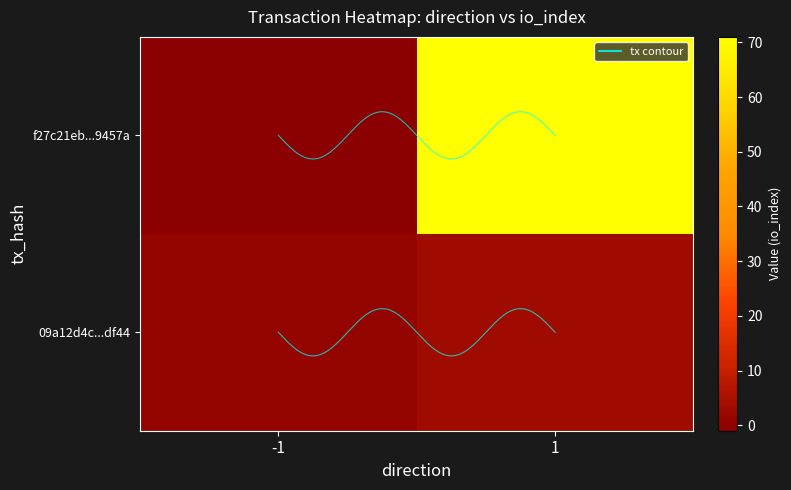

At which category is the sum across all series the highest?

1